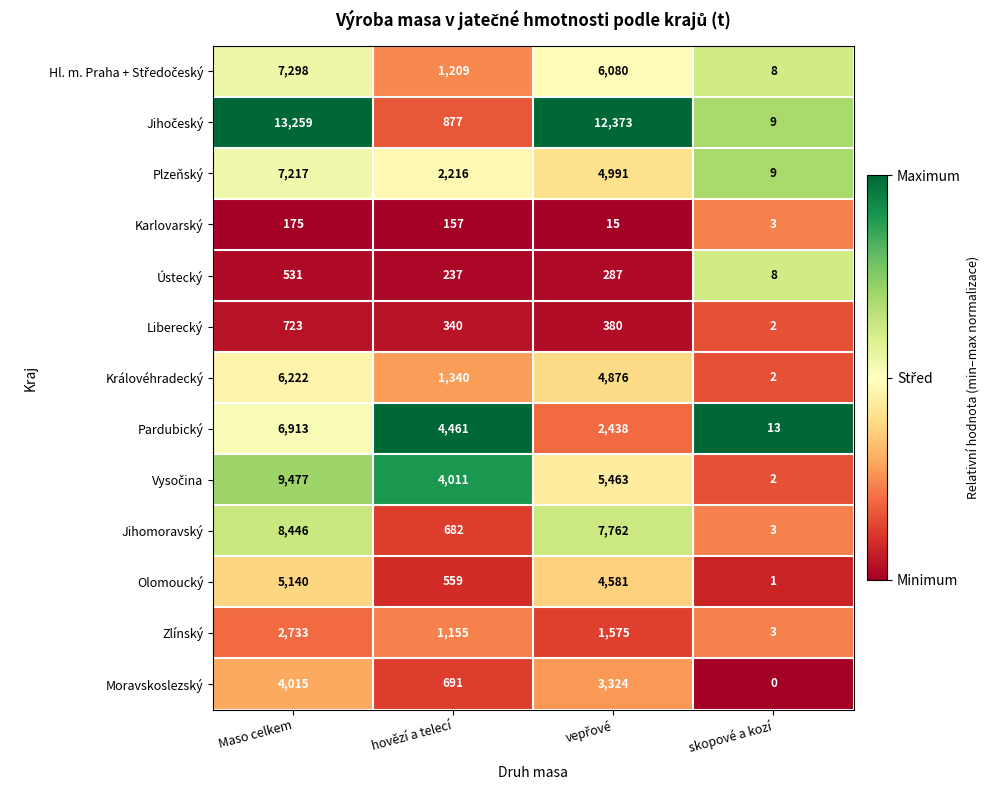

How many Pardubický values are between 2438 and 6913?

3